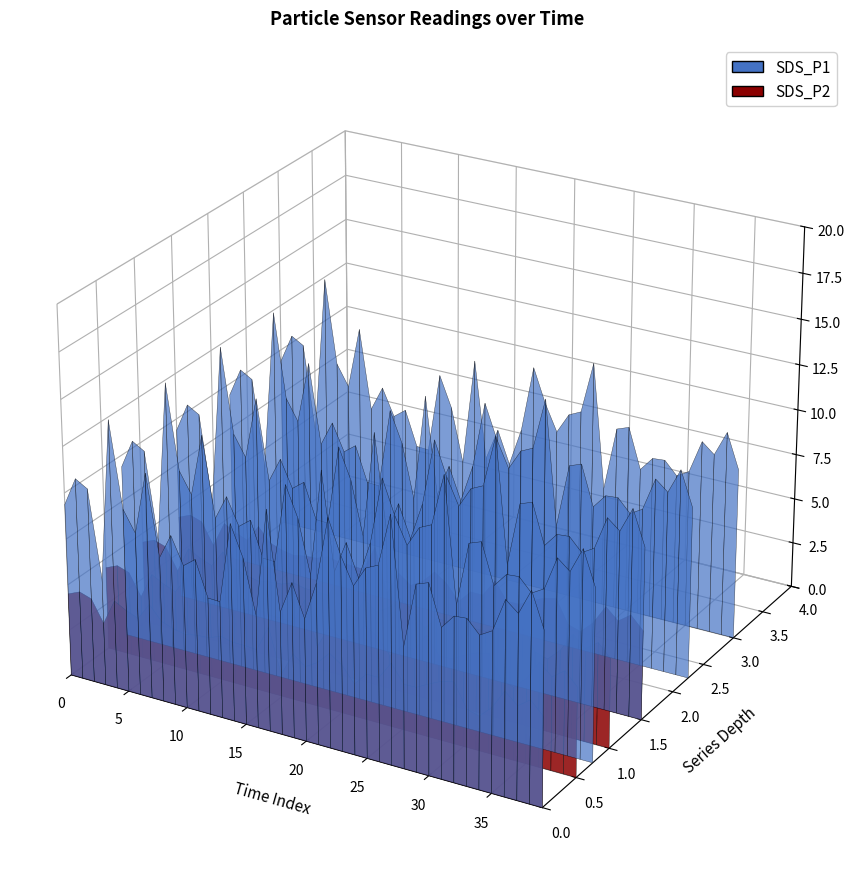

Reading left to right, what are all the values shown in this chart?

SDS_P1: 0=9.4	1=10.9	2=10.6	3=5.8	4=14.6	5=9.9	6=8.8	7=12.2	8=7.8	9=9.2	10=7.8	11=8.2	12=6.3	13=6.3	14=10.7	15=9.0	16=6.1	17=11.9	18=6.6	19=8.4	20=6.6	21=8.7	22=12.3	23=10.5	24=9.1	25=10.2	26=10.5	27=13.3	28=6.5	29=10.0	30=10.3	31=8.1	32=8.9	33=8.9	34=8.2	35=8.6	36=10.4	37=9.9	38=11.2	39=9.4
SDS_P2: 0=4.5	1=4.8	2=4.6	3=3.4	4=4.8	5=4.5	6=4.2	7=5.1	8=4.4	9=4.2	10=4.0	11=4.2	12=4.2	13=4.5	14=4.3	15=4.3	16=4.2	17=5.7	18=3.3	19=4.5	20=4.0	21=4.5	22=5.1	23=4.7	24=3.9	25=4.5	26=4.5	27=5.5	28=4.5	29=4.6	30=4.9	31=5.2	32=5.4	33=4.2	34=4.0	35=4.6	36=5.7	37=5.0	38=5.5	39=4.9